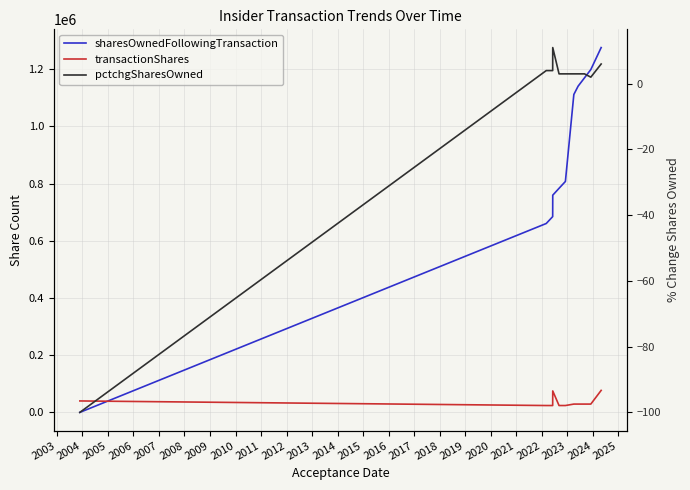

How many series are shown in this chart?

3